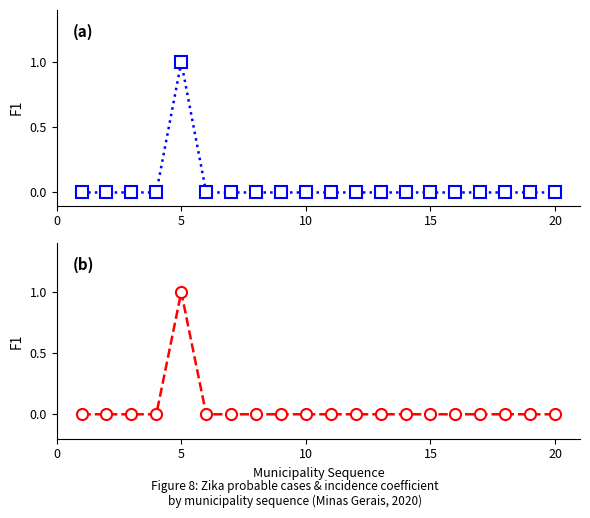

True or false: col_5 (week 21) and col_12 (Coef. Incid.) intersect in this chart.

False